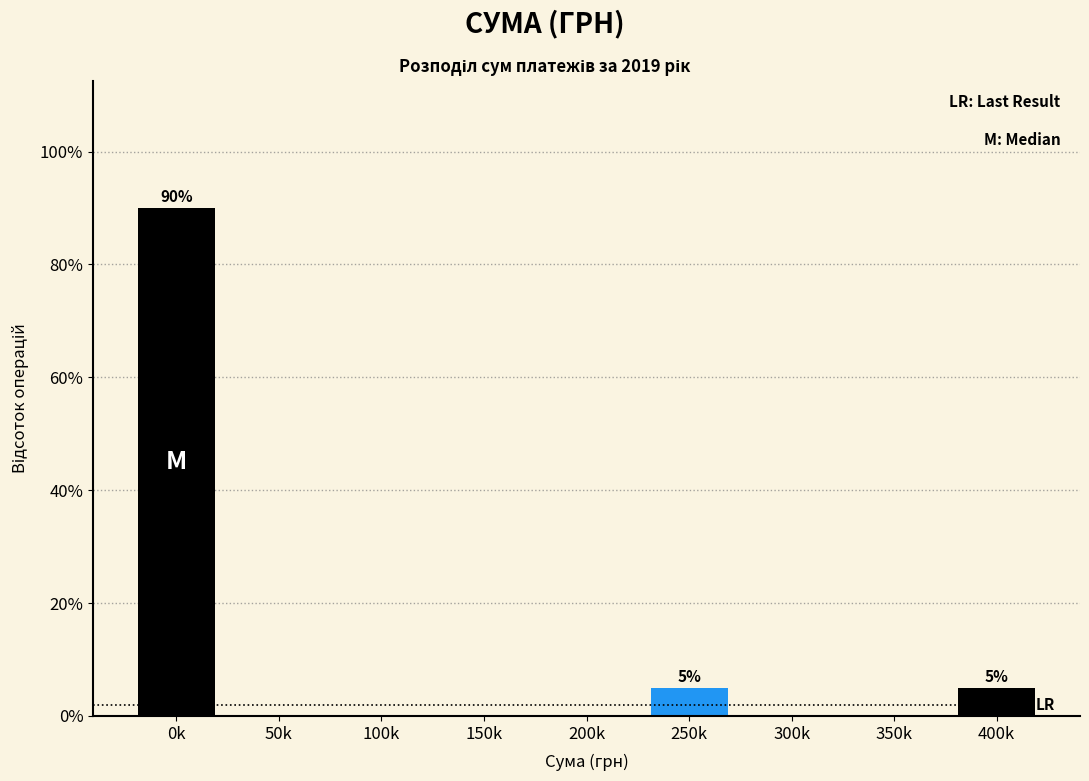

Reading right to left, list all the values displayed in this chart.

400k=5	350k=0	300k=0	250k=5	200k=0	150k=0	100k=0	50k=0	0k=90